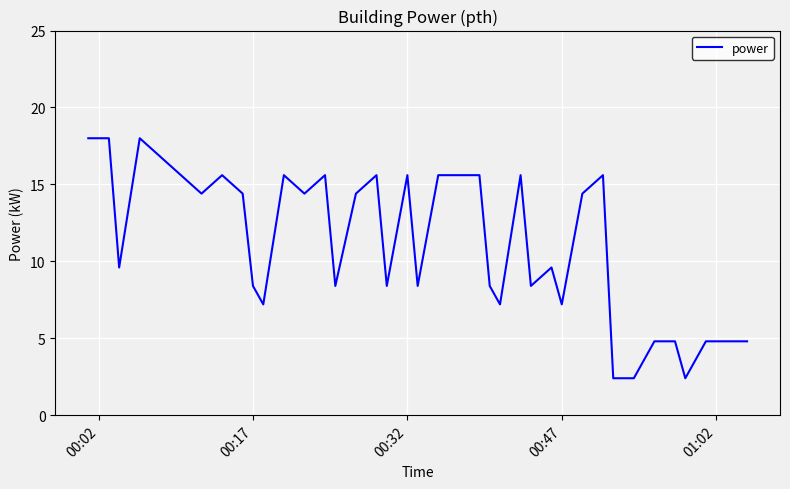

What is the minimum value shown in the chart?

2.4